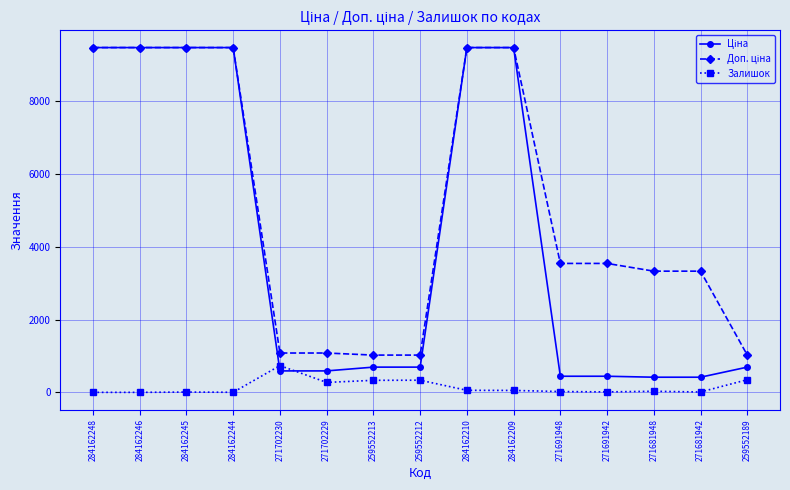

At how many categories does at least one series exceed 1861?

10